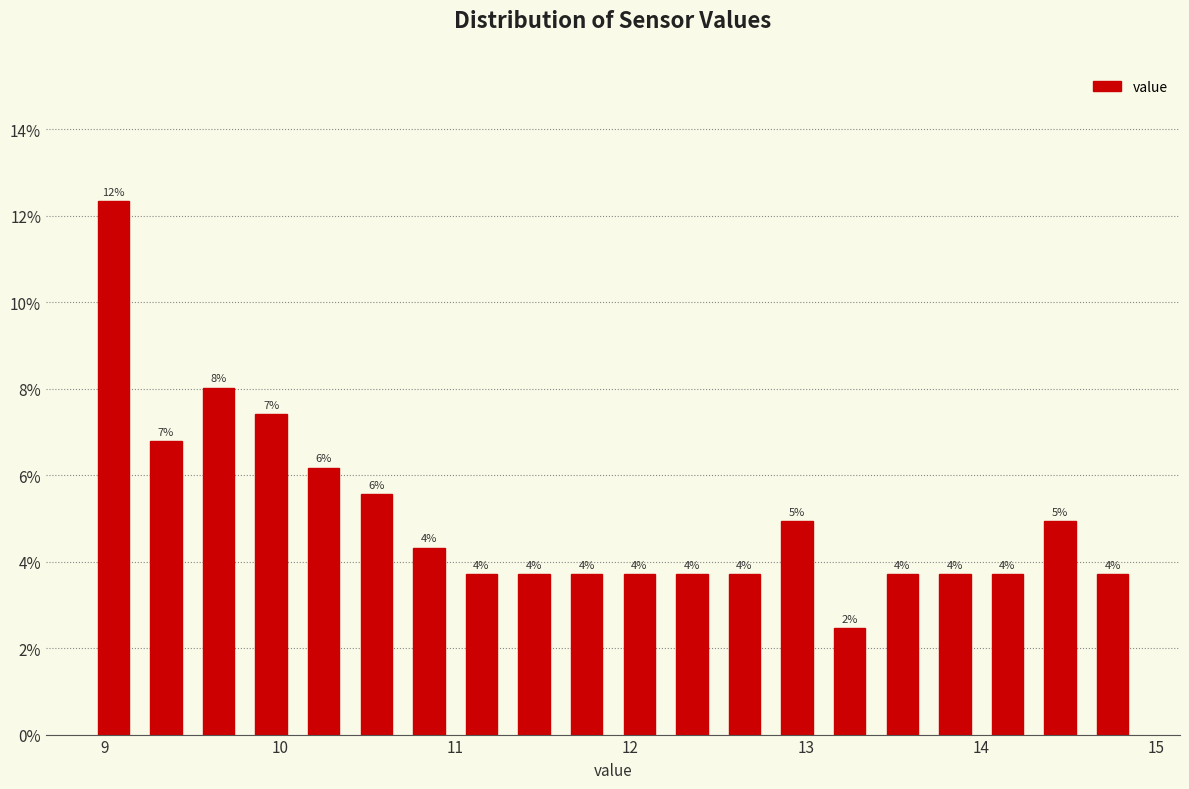

Read against the x-axis, roughly where is the centre of the tallest bar?

9.1